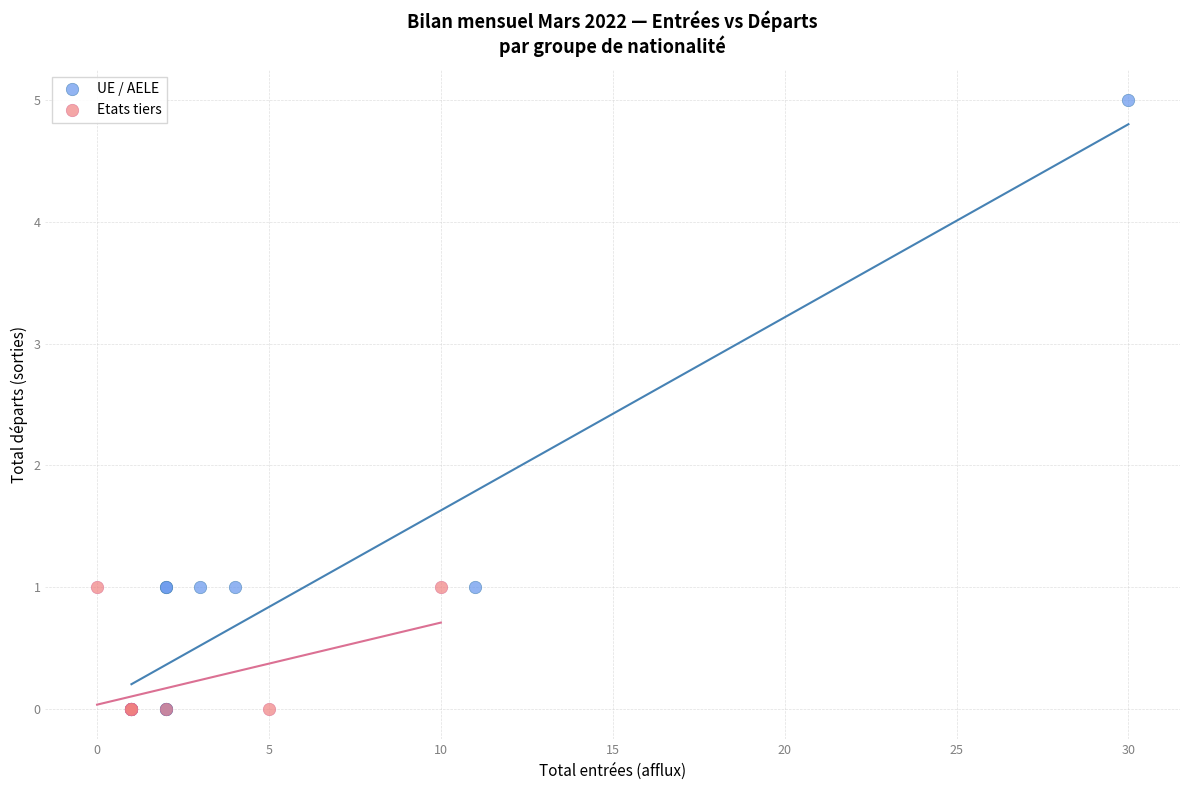

Which series has the widest spread of Y values?

UE / AELE